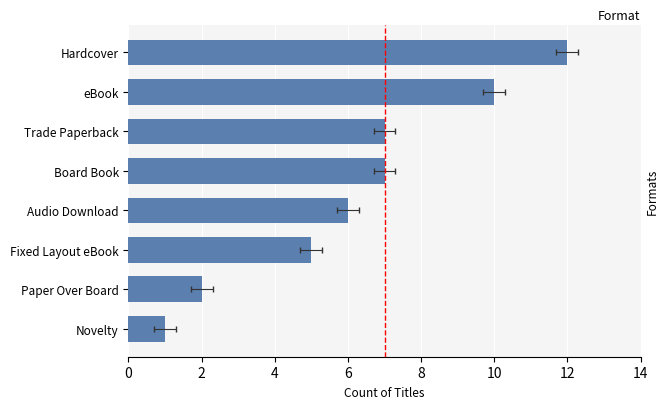

Reading right to left, what are all the values shown in this chart?

1	2	5	6	7	7	10	12